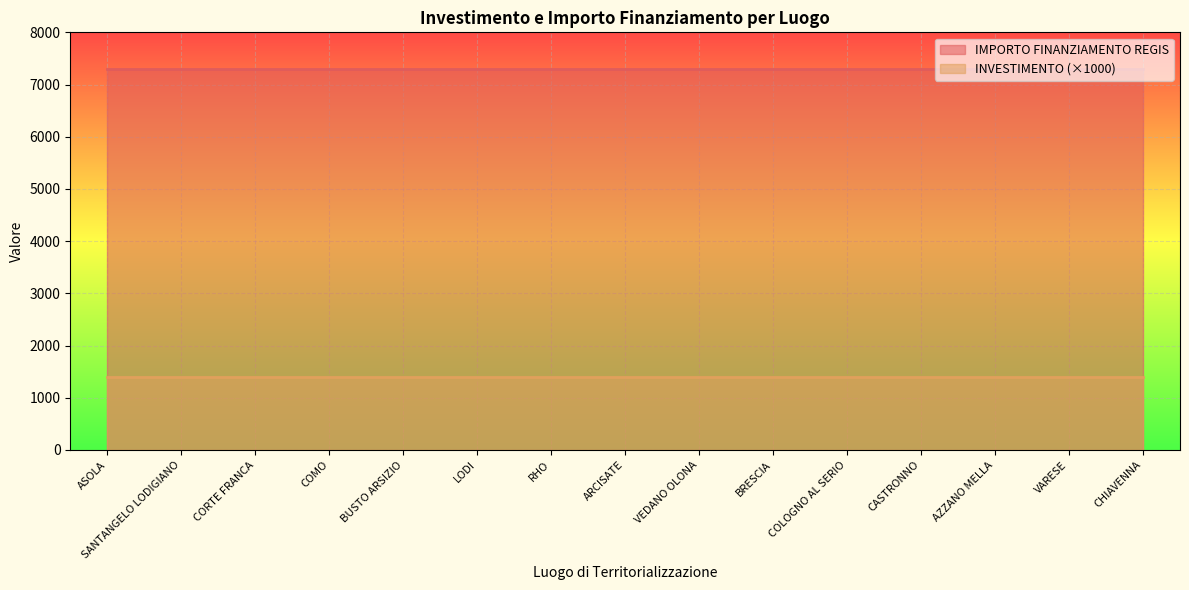

Where is INVESTIMENTO nearest to the value 1?

ASOLA